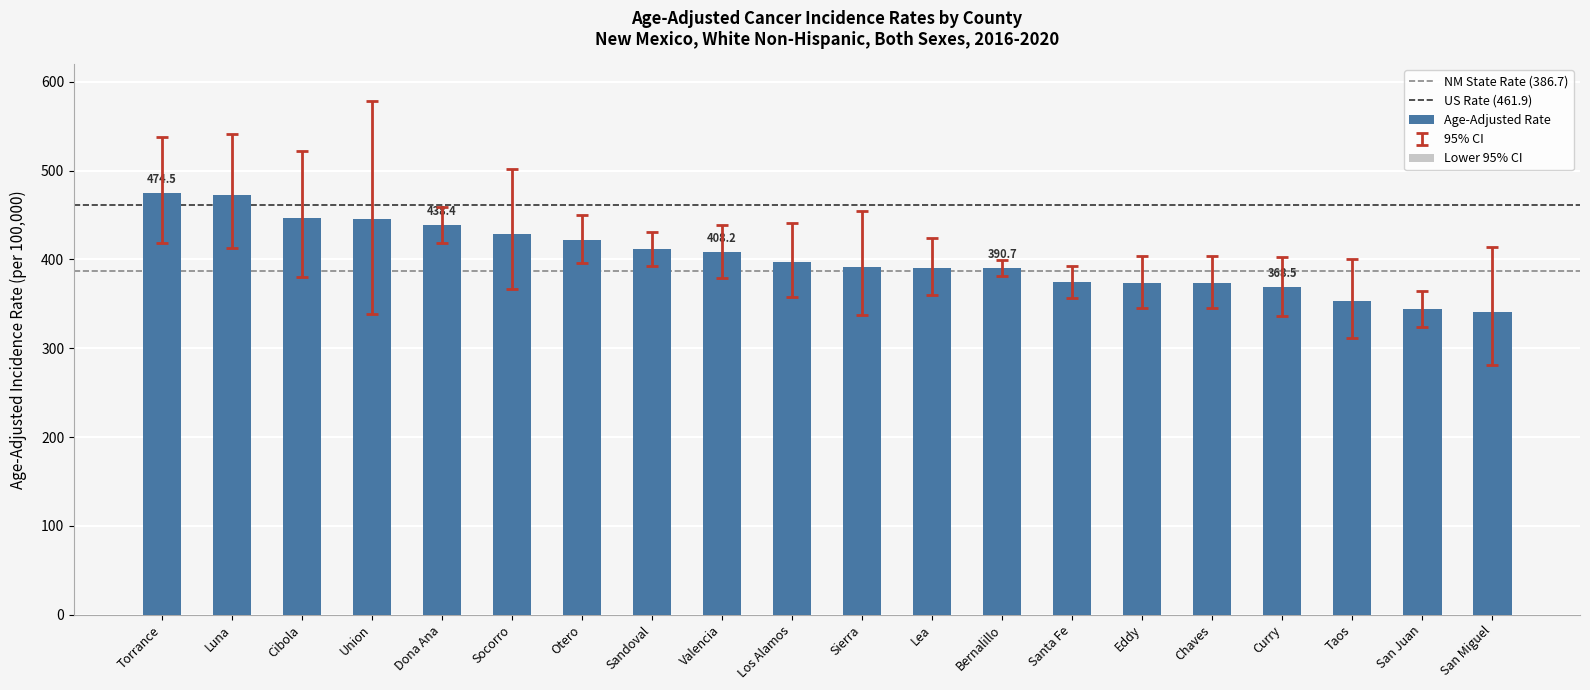

What is the spread (max minus min) of values at Curry?

65.4